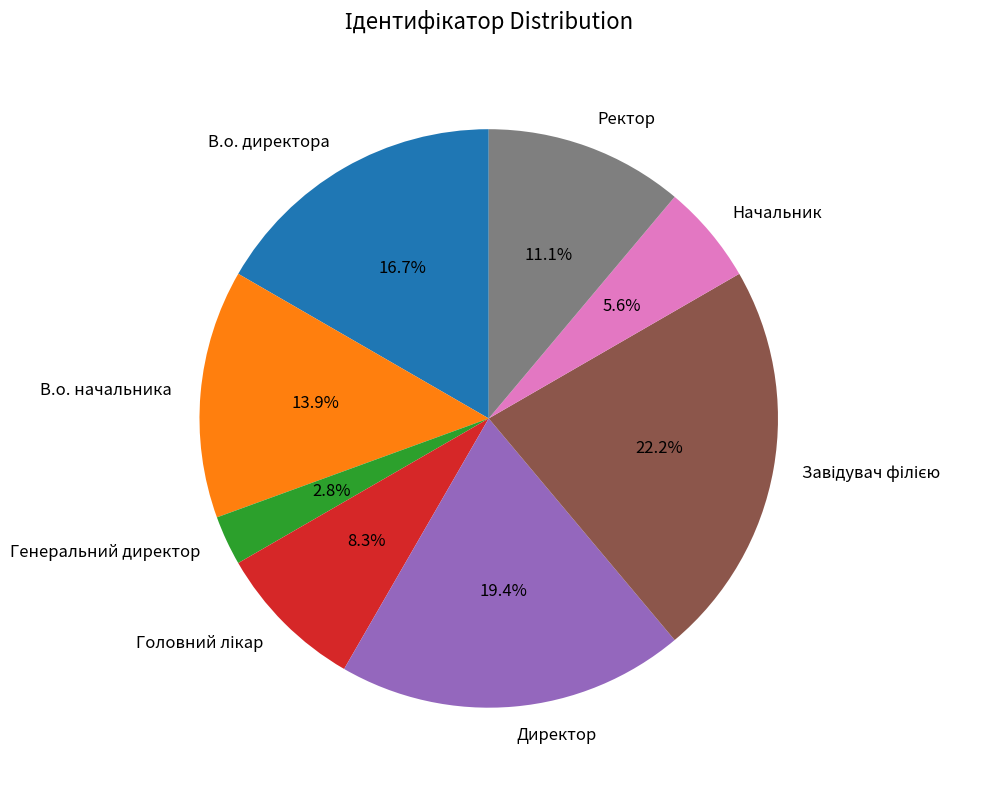

Which category has the smallest portion of the pie?

Генеральний директор